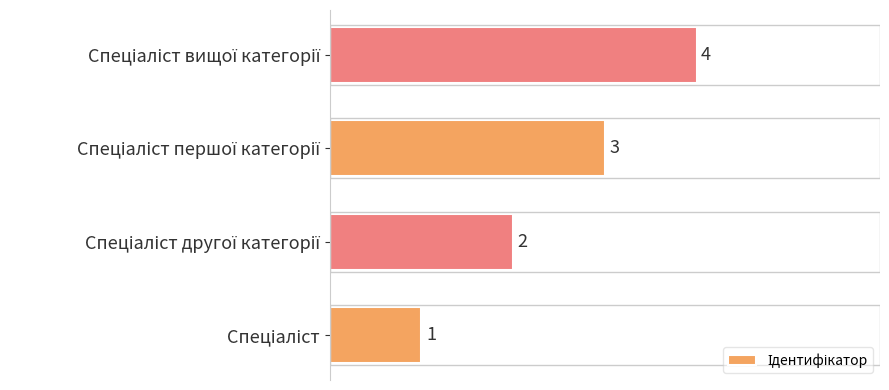

Does the chart contain any negative values?

No